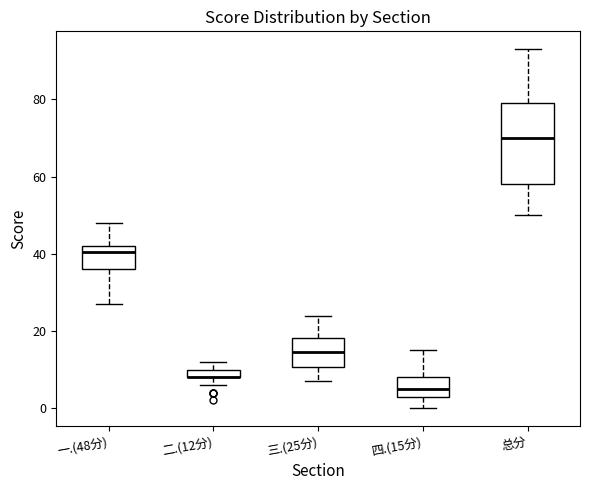

Where is the upper edge of the box for 二.(12分) on the y-axis? The values are not printed on the chart, so give them approximately, as read against the axis.

10